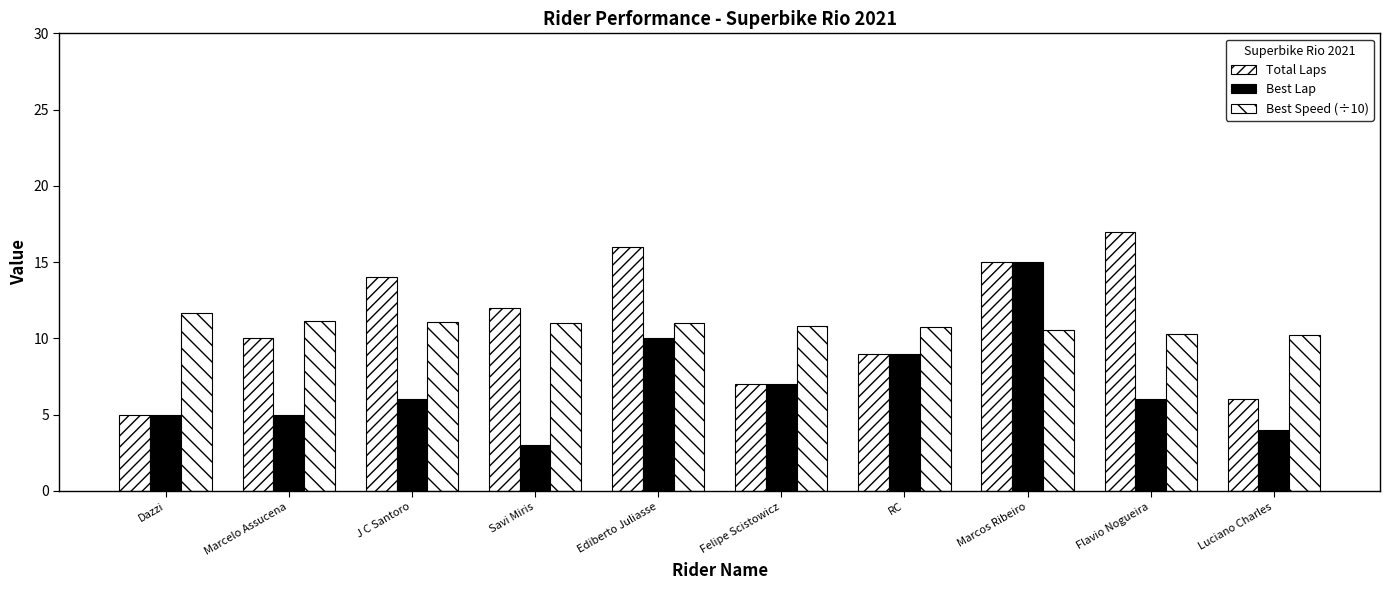

The value of Total Laps at RC is 9.0. True or false?

True